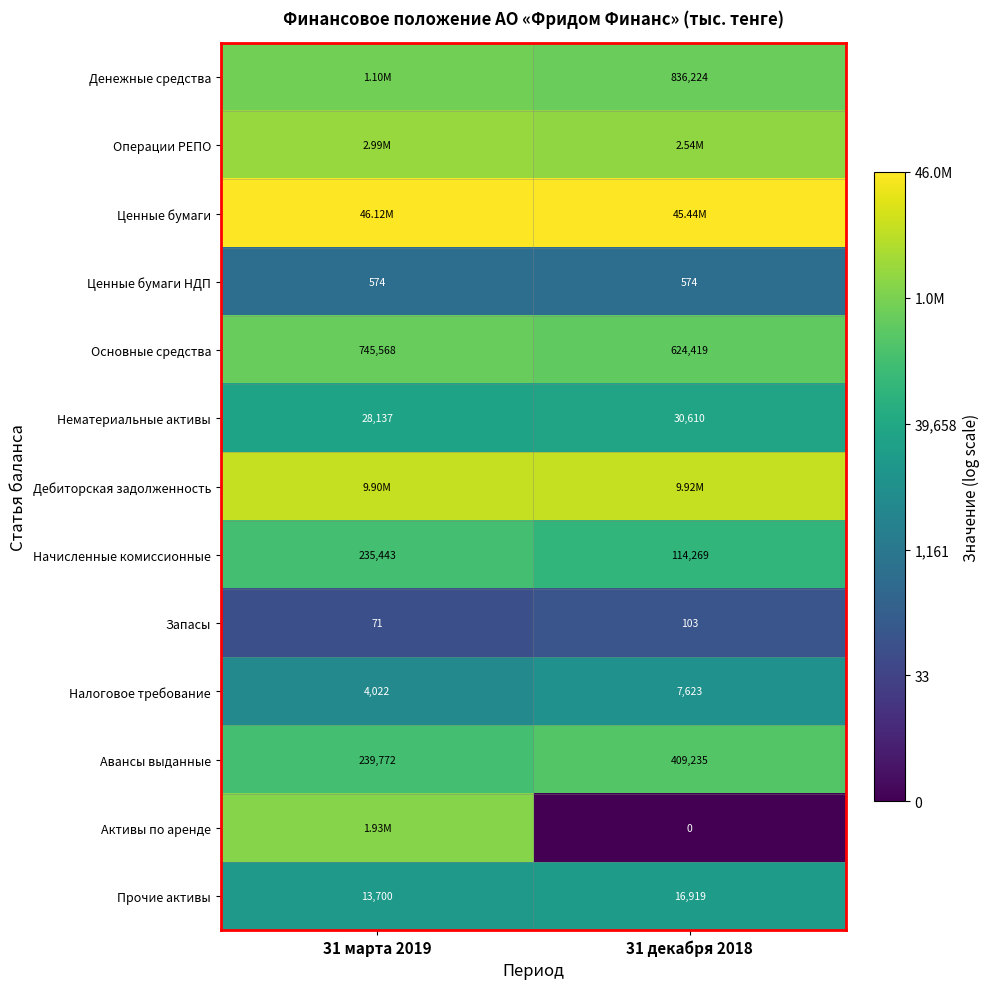

At how many categories does at least one series exceed 14?

2